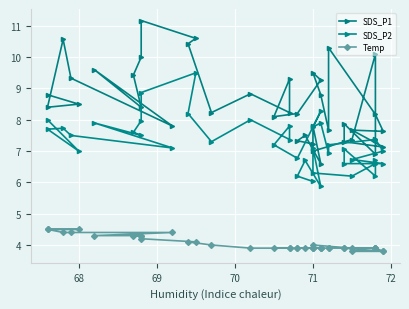

Count the Temp values in the range 3 to 4.

27